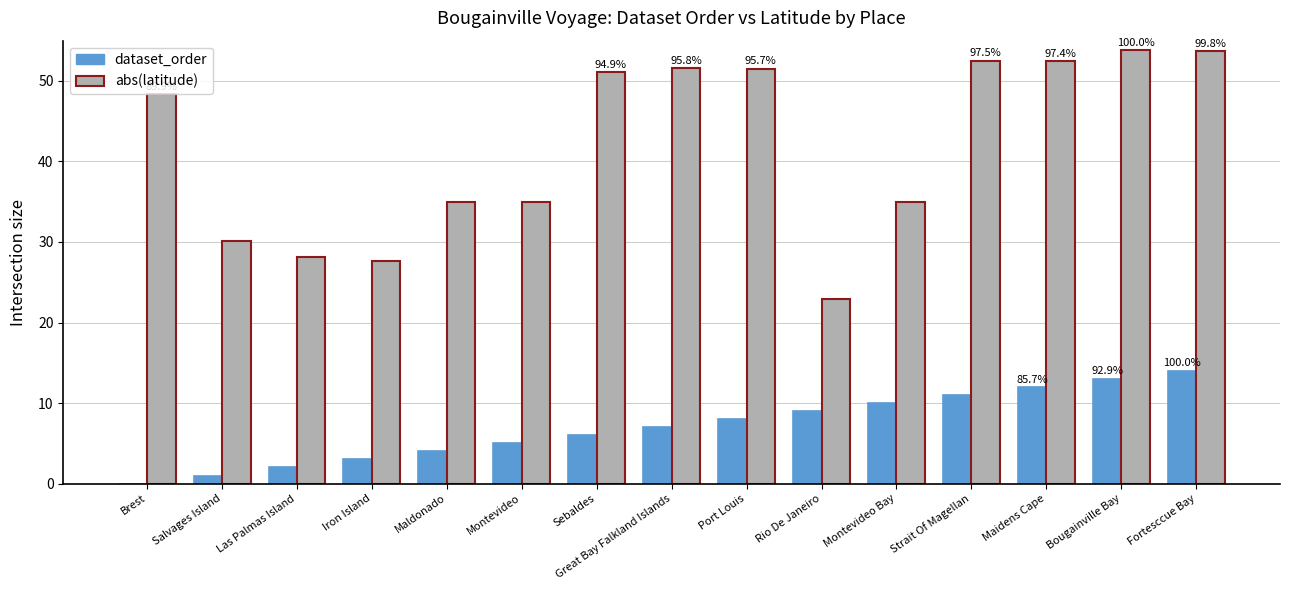

What is the maximum value shown in the chart?

53.8